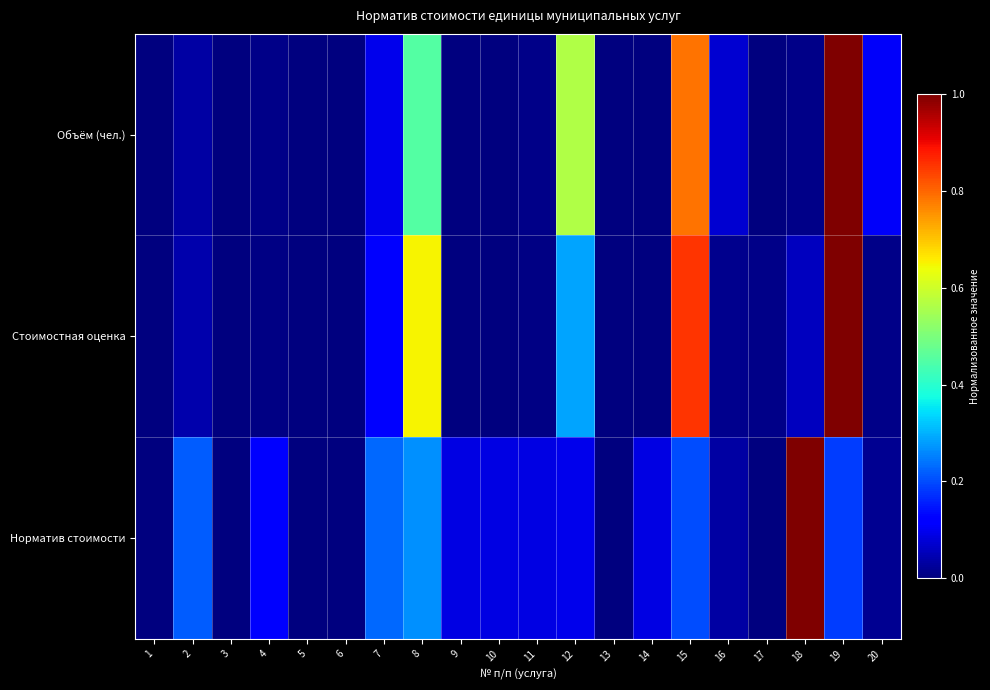

Which label corresponds to the largest value in the chart?

19